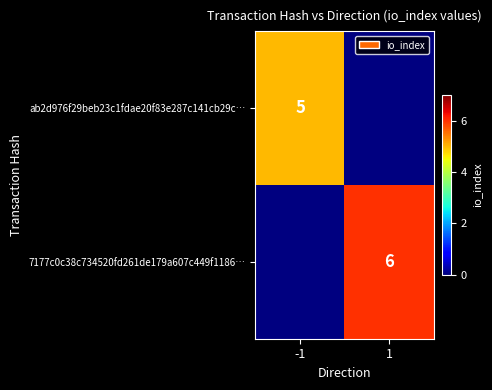

The ab2d976f29beb23c1fdae20f83e287c141cb29c… series shows 3 at -1. True or false?

False